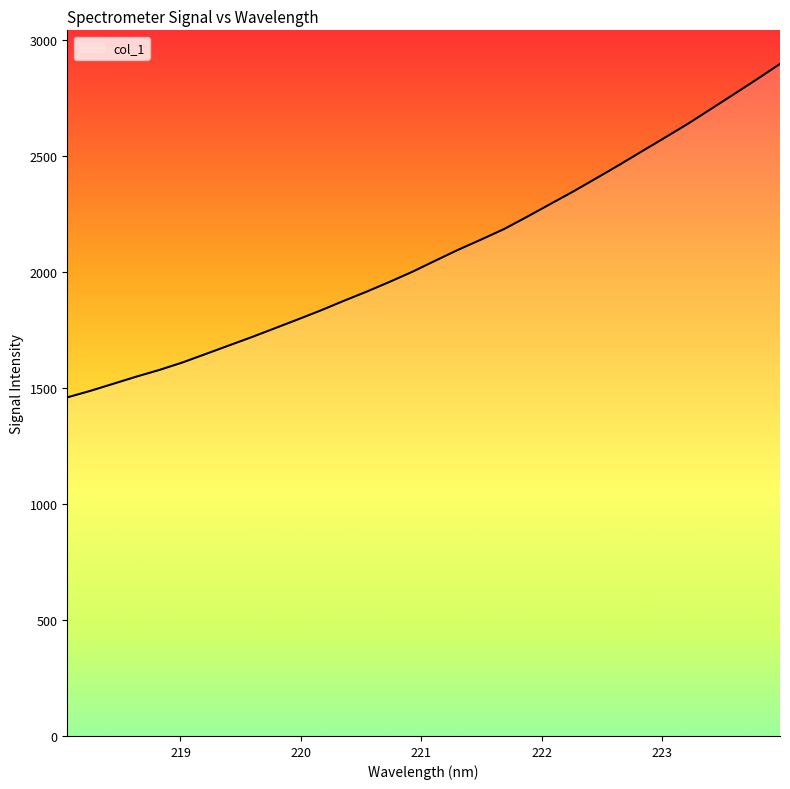

What is the smallest value displayed?

1458.7